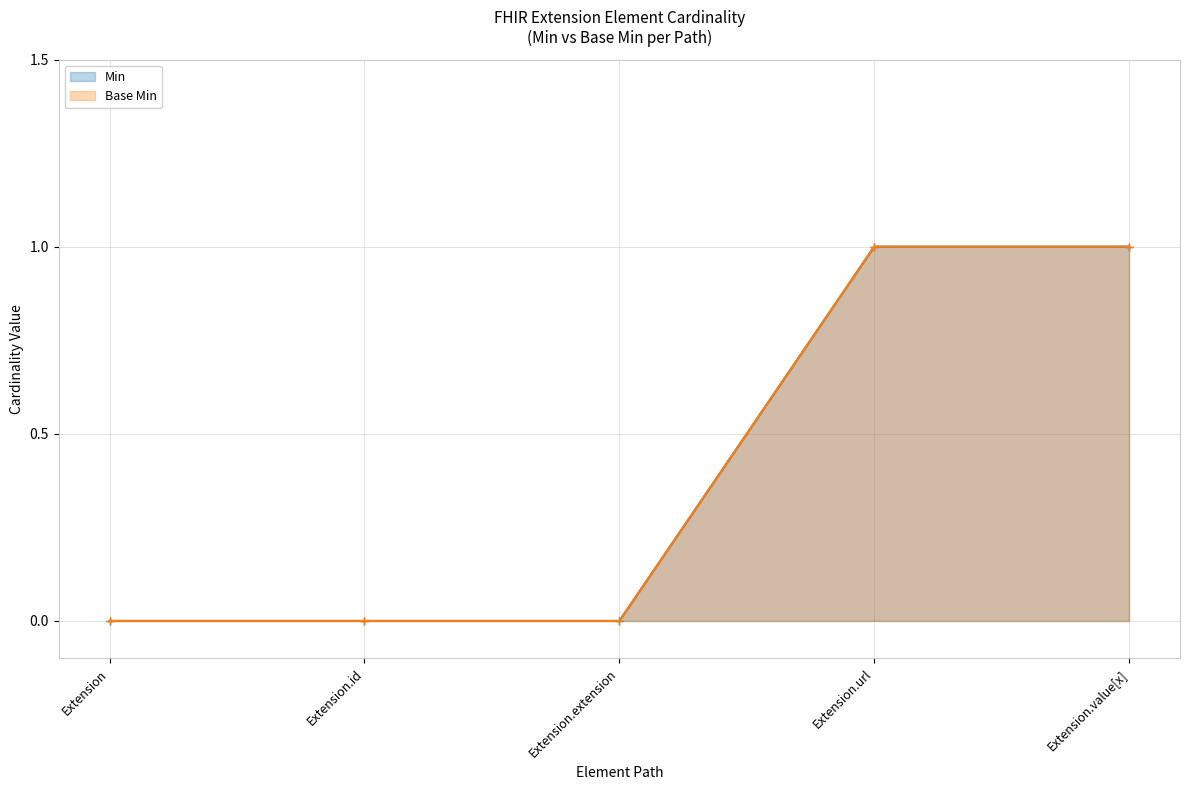

Is it true that Min equals 0 at Extension.url?

False